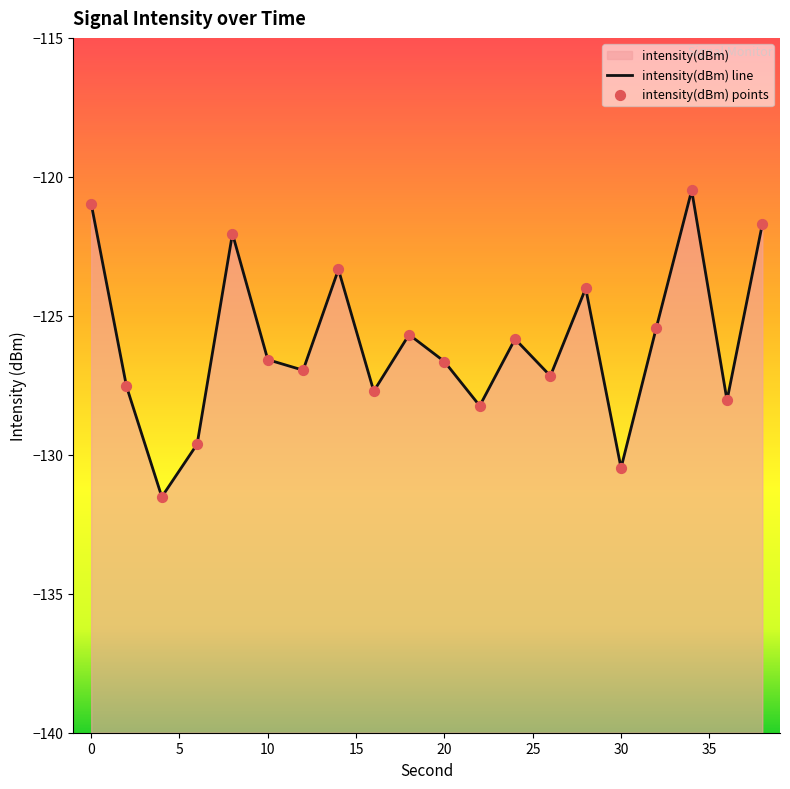

Which series has the widest spread of Y values?

intensity(dBm) line